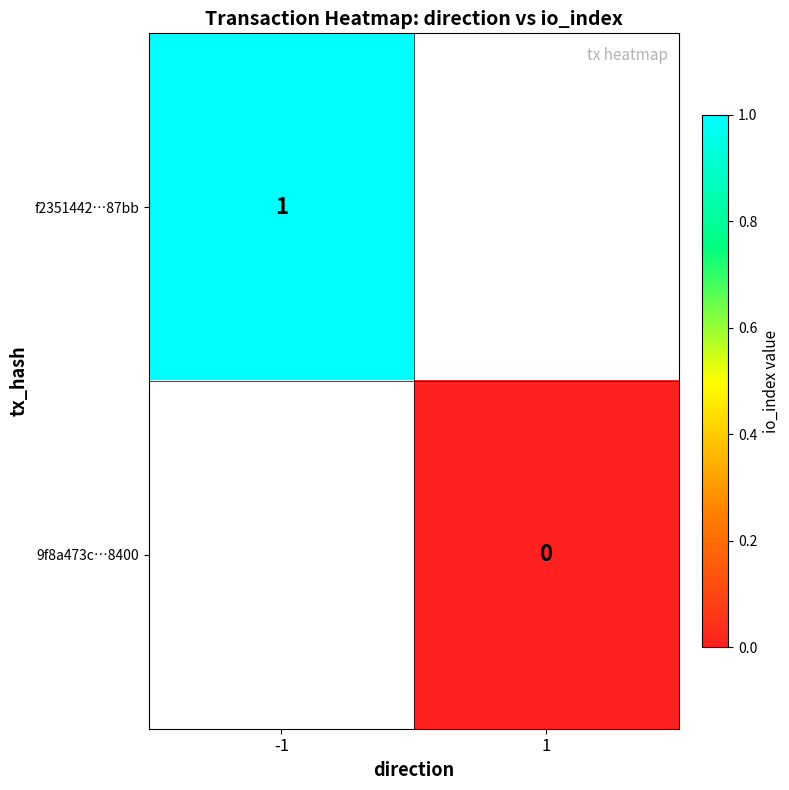

Which category has the lowest value across all series?

1